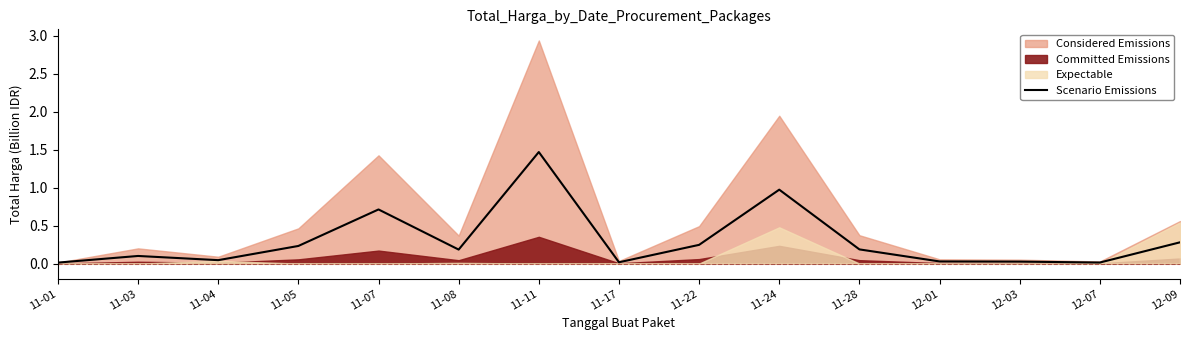

What is the label of the 6th point from the right?

11-24